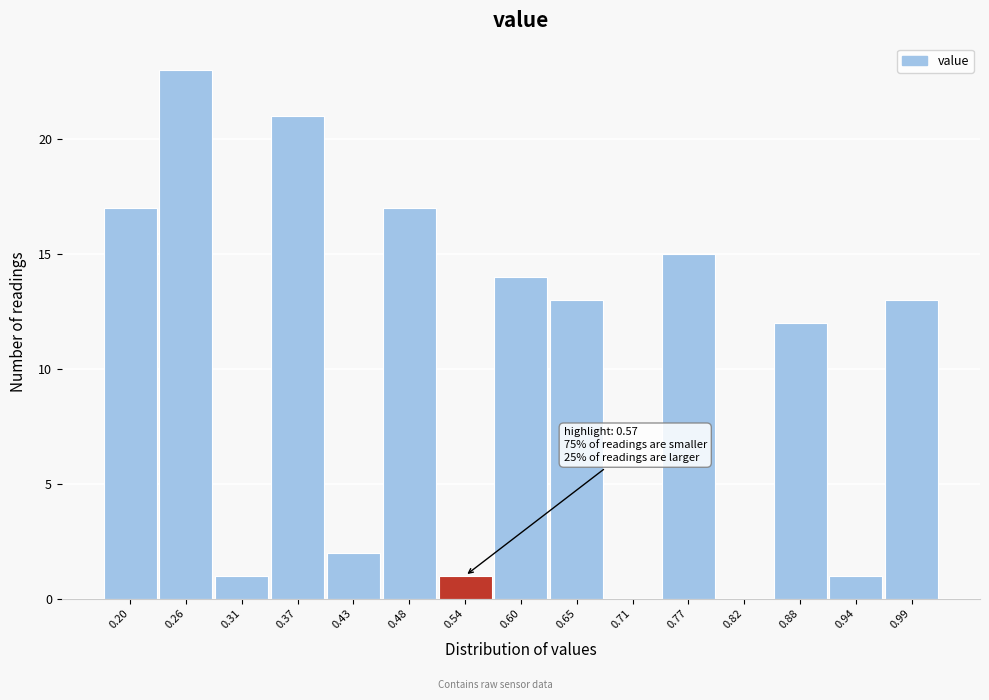

Reading left to right, extract all data points from this chart.

0.20=17	0.26=23	0.31=1	0.37=21	0.43=2	0.48=17	0.54=1	0.60=14	0.65=13	0.71=0	0.77=15	0.82=0	0.88=12	0.94=1	0.99=13